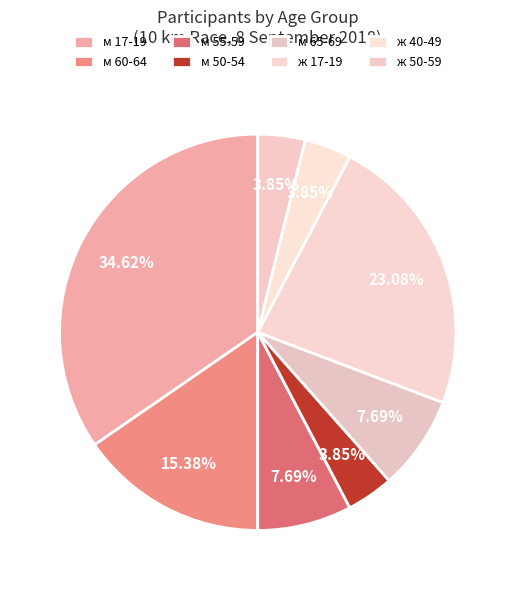

Which category has the smallest portion of the pie?

м 50-54